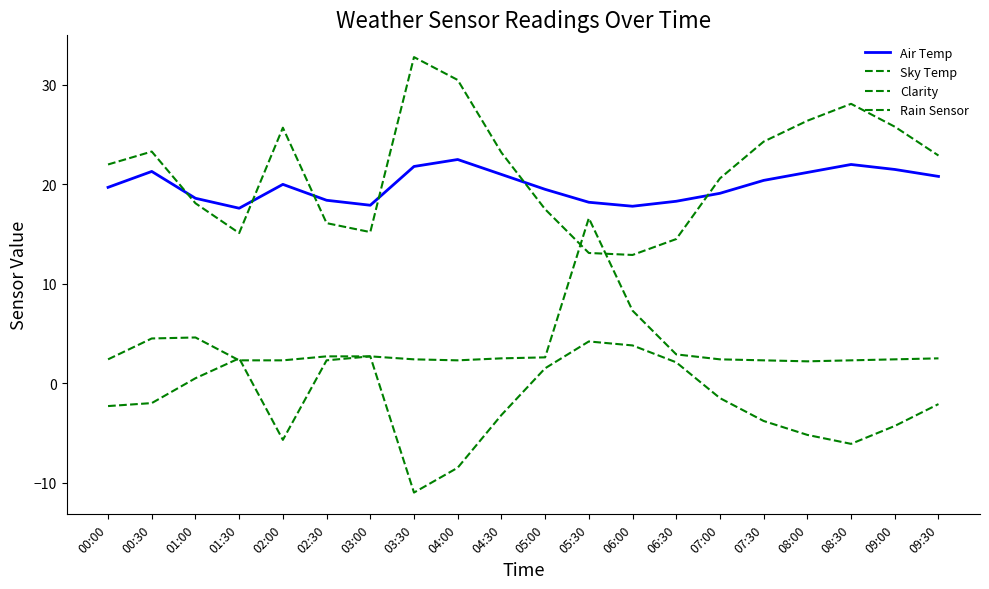

How many times do Rain Sensor and Clarity cross each other?

2